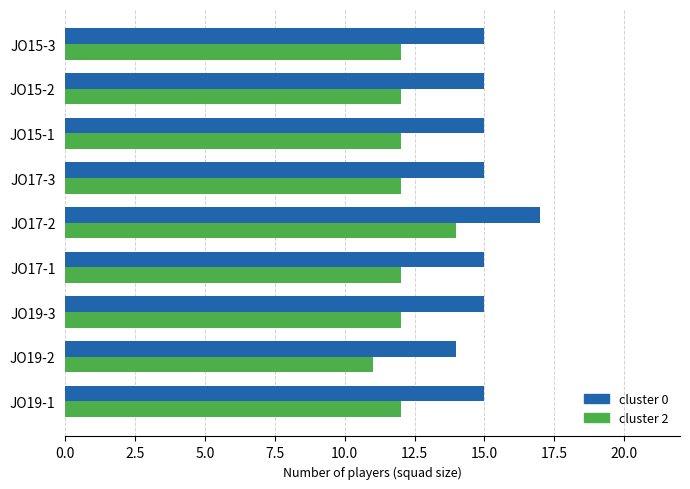

What is the approximate value of cluster 2 at JO19-3?

12